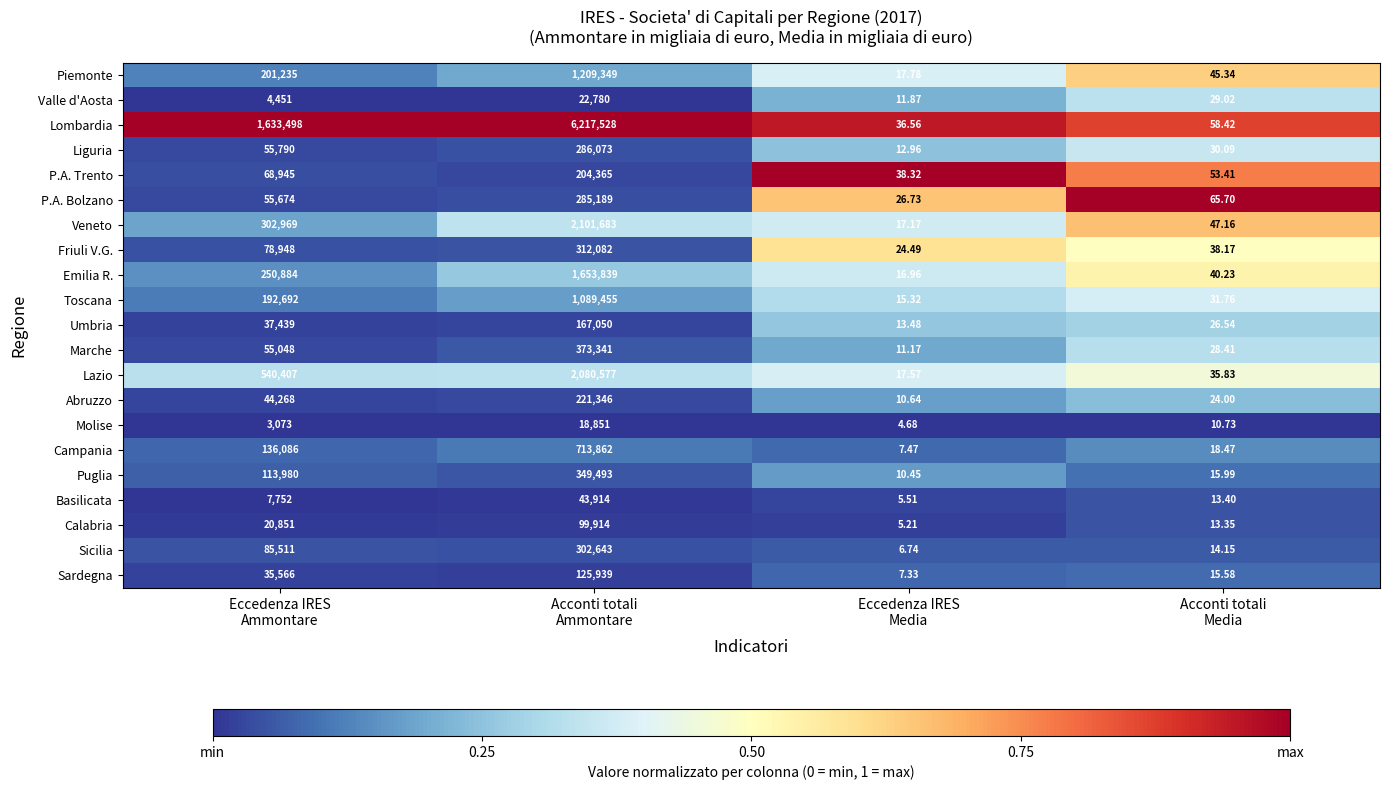

Which series has the widest spread of values?

Lombardia